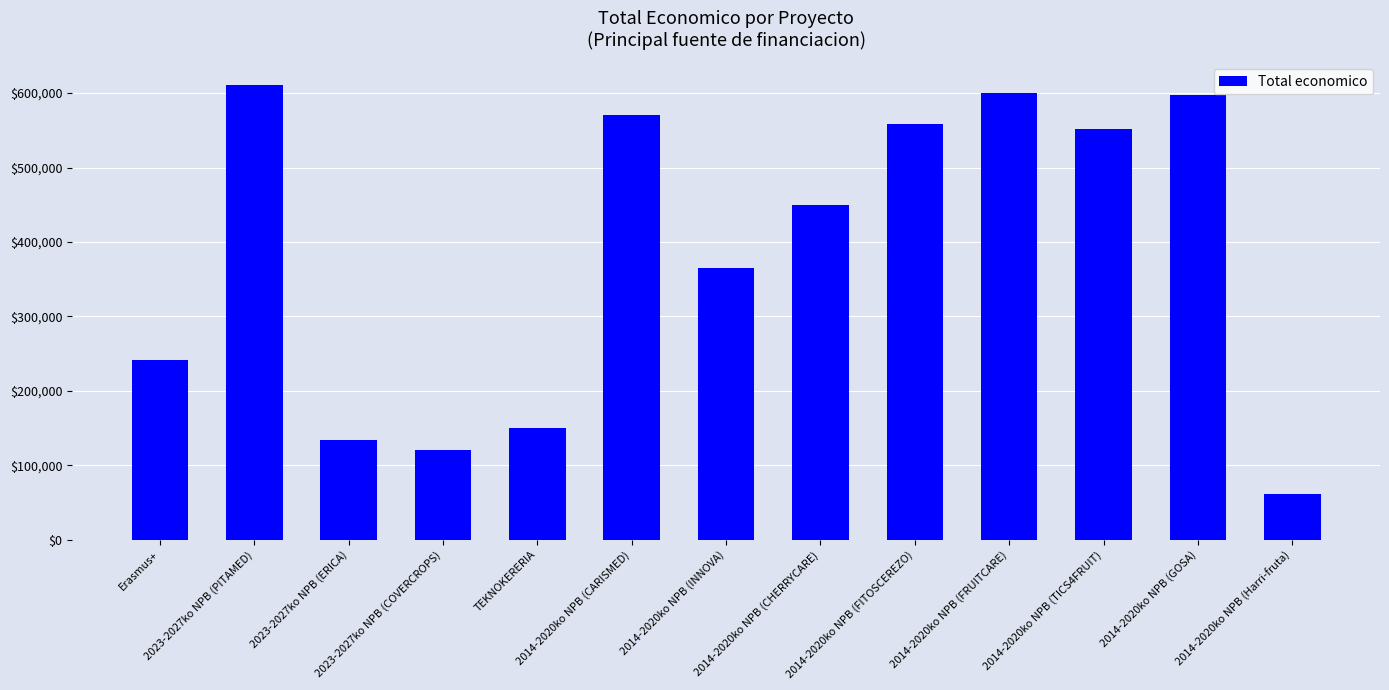

At which category does the chart reach its peak across all series?

2023-2027ko NPB (PITAMED)